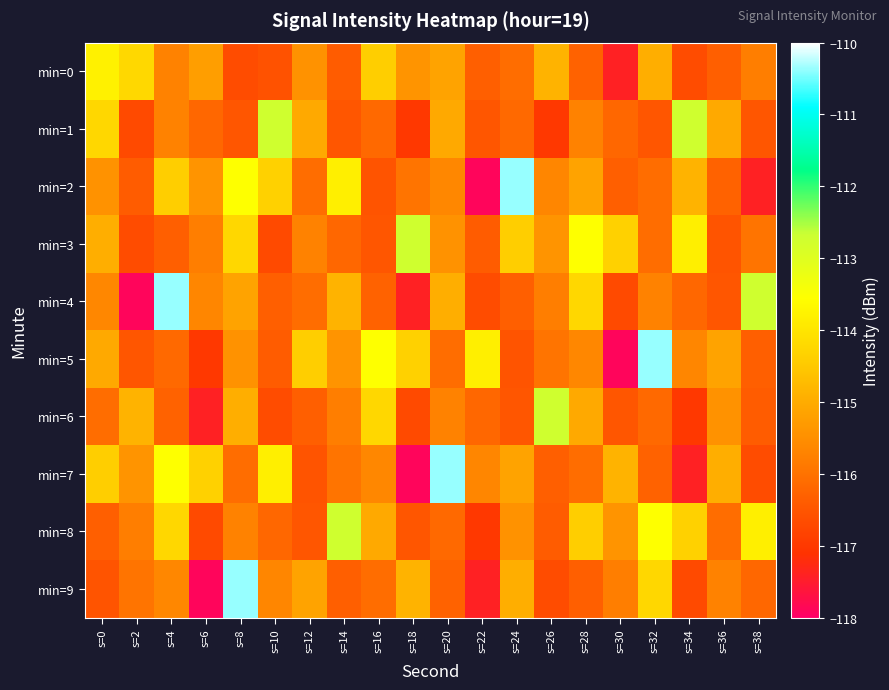

Count the number of data series in this chart.

10